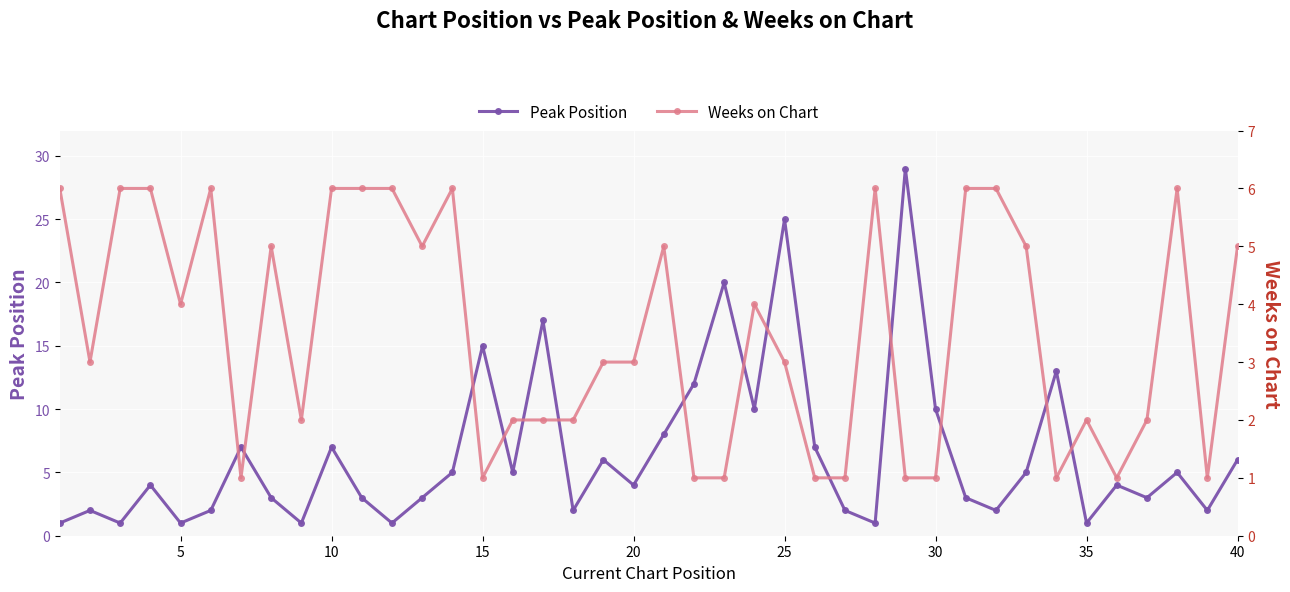

Is it true that Peak Position equals 0 at 5?

False